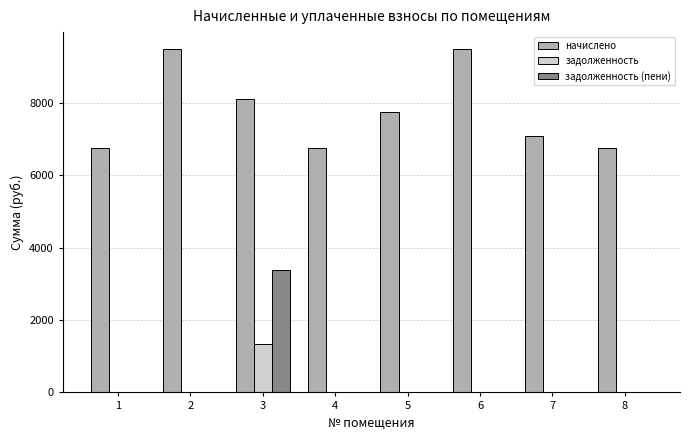

The начислено series shows 11704.6 at 1. True or false?

False